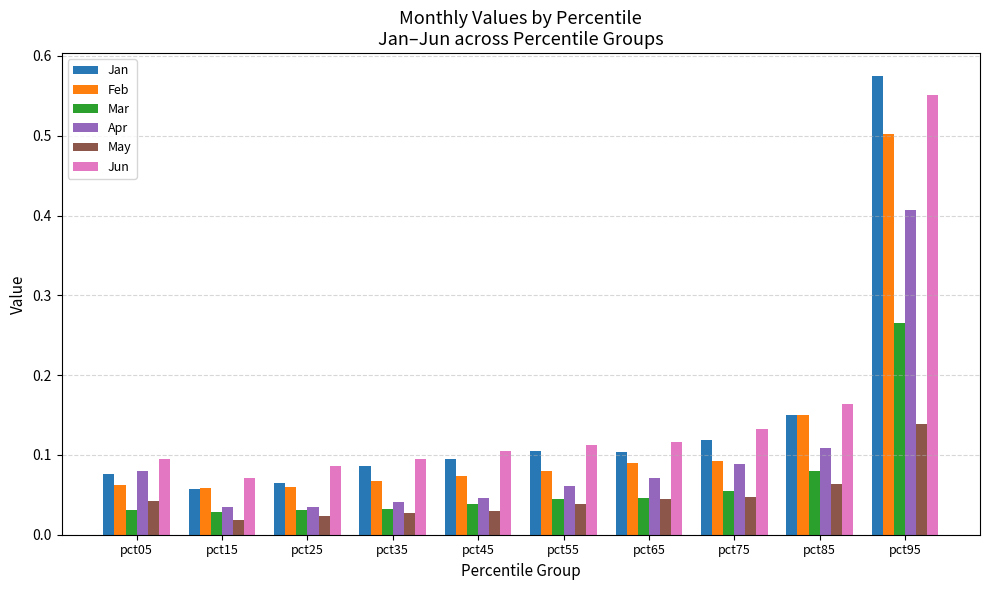

Are the bars grouped side by side (vs. stacked)?

Yes